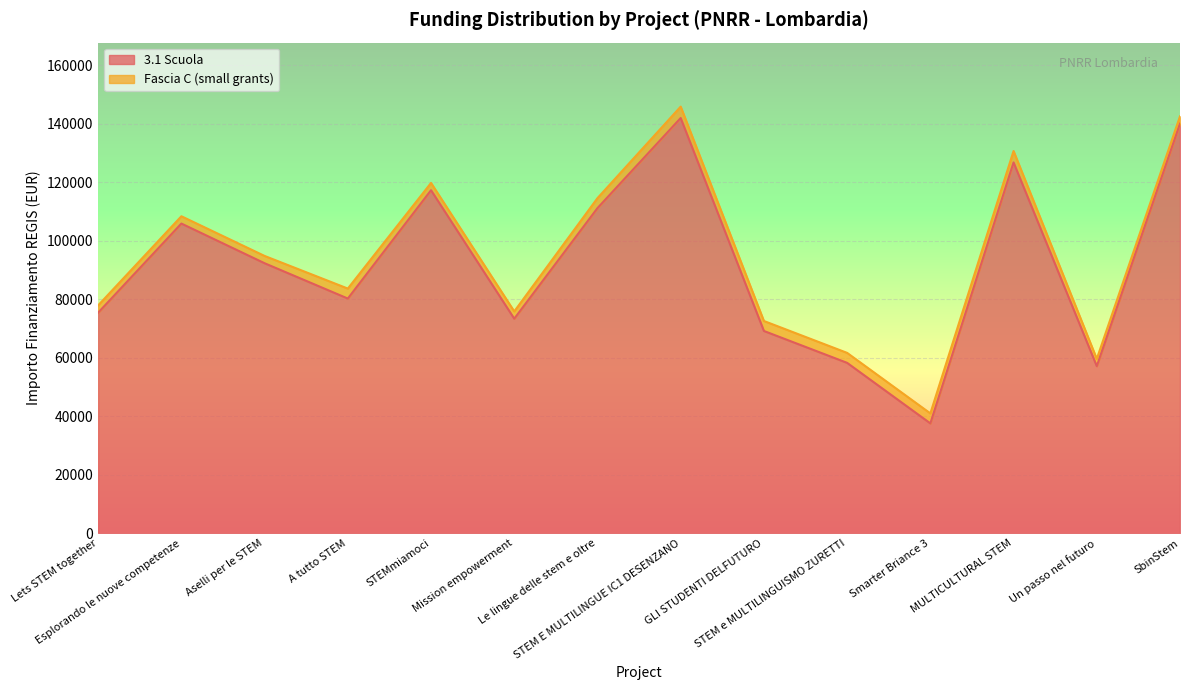

Which has a higher value, SbinStem or Un passo nel futuro?

SbinStem